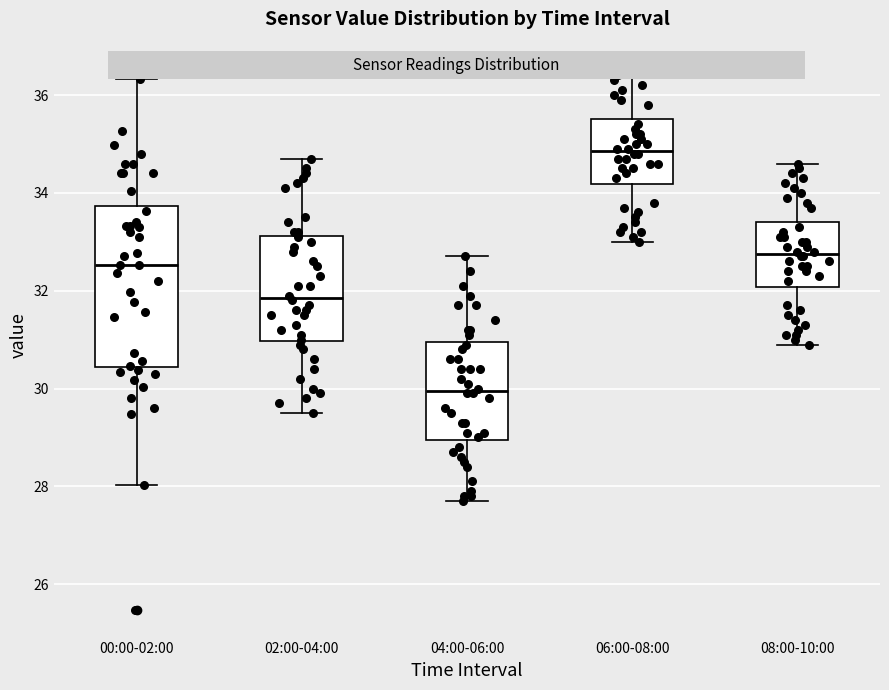

Reading left to right, transcribe this box plot: for each box, give where its median line is, the range the box spans, and where its two whiskers end, as read against the y-axis. The values are not printed on the chart, so give them approximately, as read against the axis.

00:00-02:00: median 32.6, box 30.4 to 33.8, whiskers 28.0 to 36.4
02:00-04:00: median 31.8, box 31.0 to 33.2, whiskers 29.6 to 34.8
04:00-06:00: median 30.0, box 29.0 to 31.0, whiskers 27.8 to 32.8
06:00-08:00: median 34.8, box 34.2 to 35.6, whiskers 33.0 to 36.8
08:00-10:00: median 32.8, box 32.0 to 33.4, whiskers 31.0 to 34.6